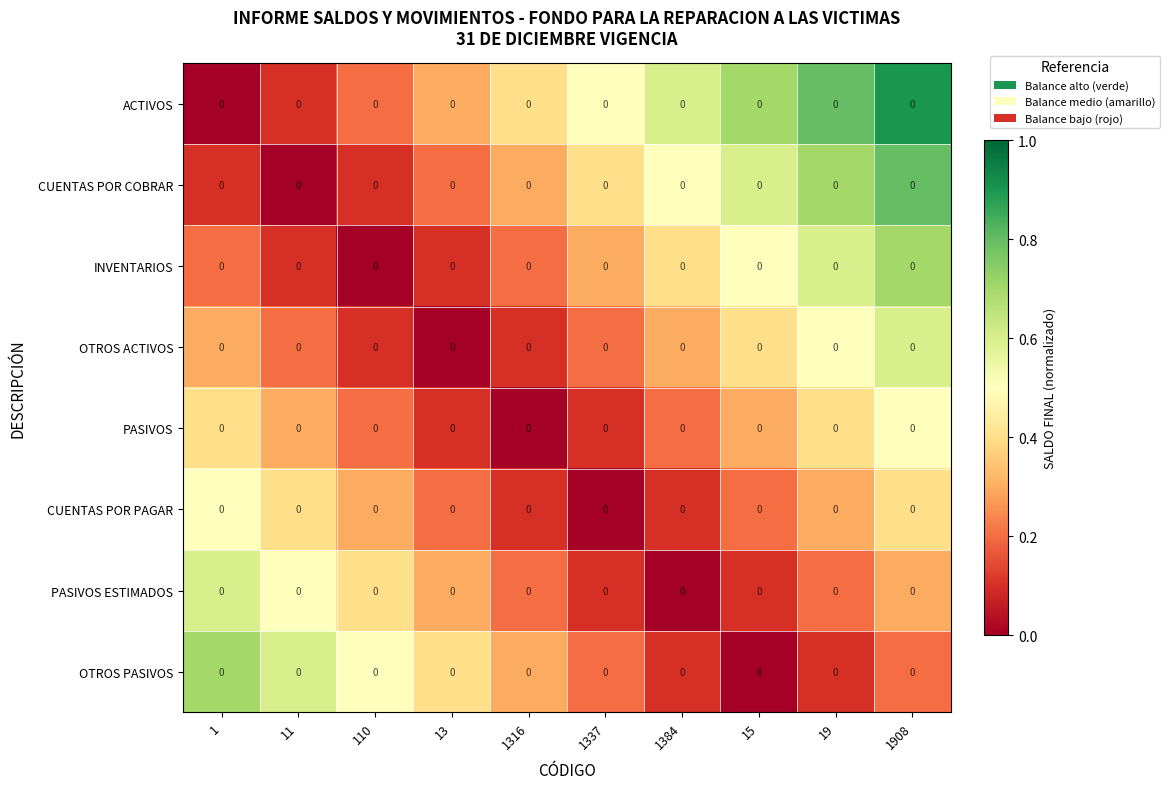

How many ACTIVOS values are between 0 and 1?

10